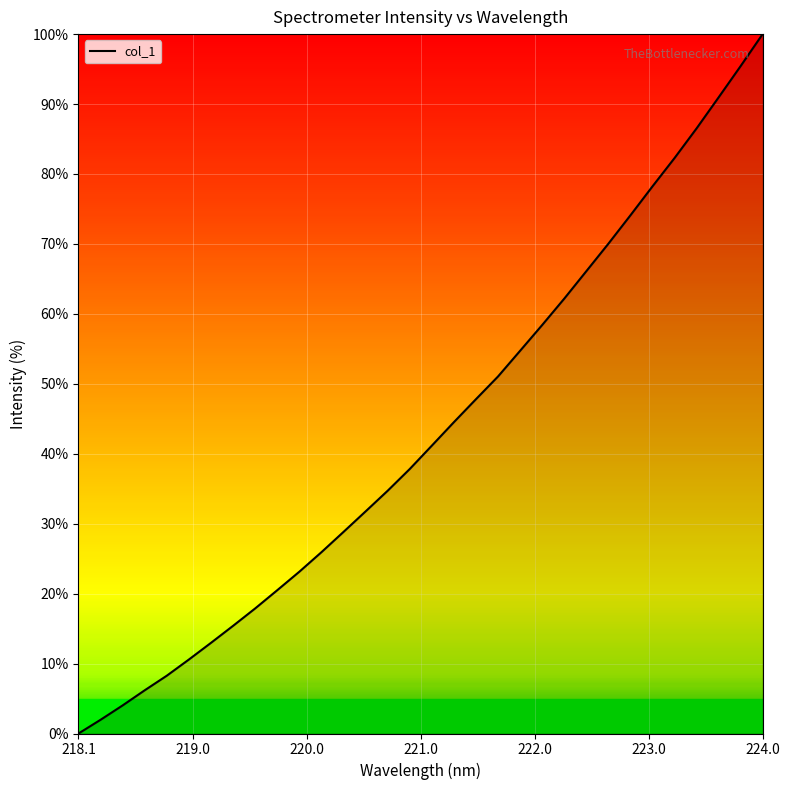

What is the maximum value shown in the chart?

100.0